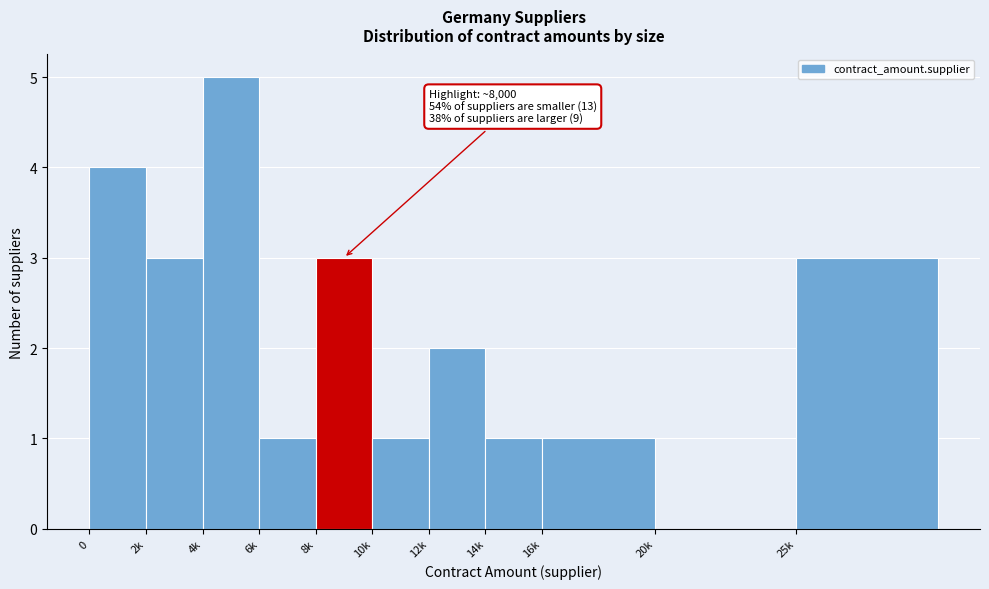

Reading left to right, what are all the values shown in this chart?

0=4	2k=3	4k=5	6k=1	8k=3	10k=1	12k=2	14k=1	16k=1	20k=0	25k=3